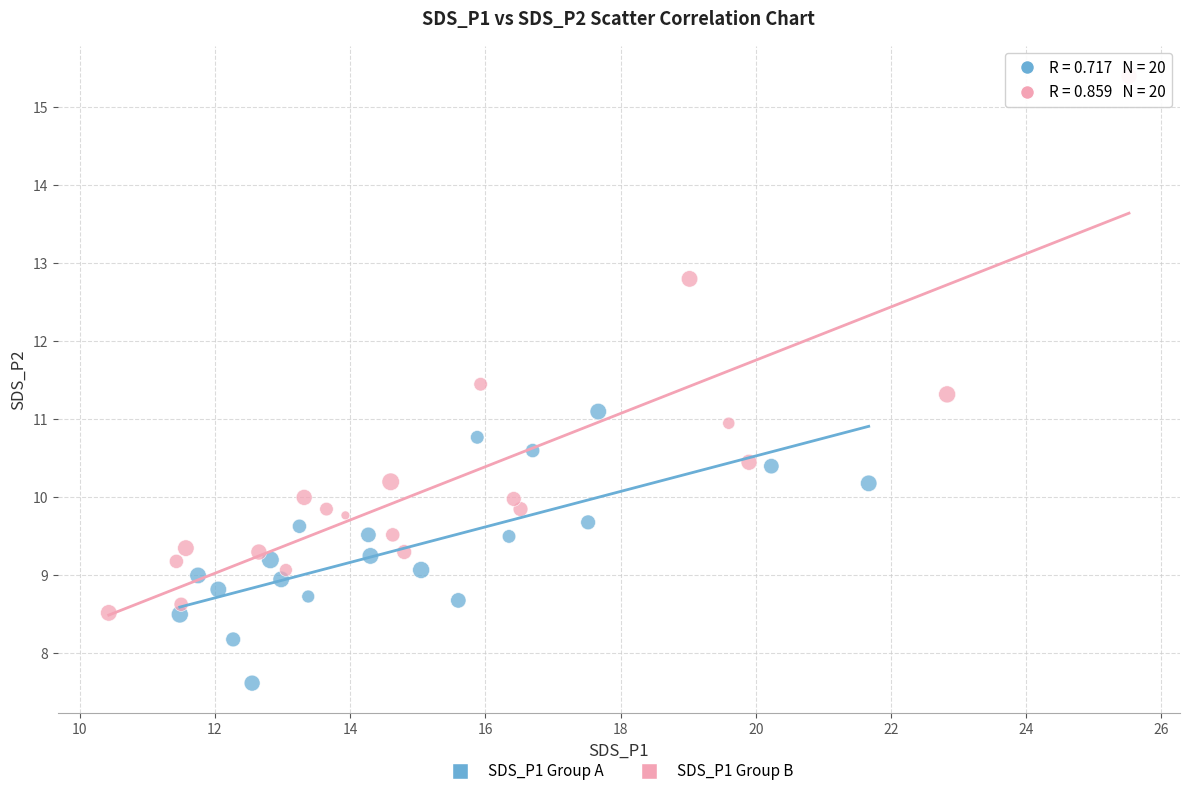

Which series contains the highest Y value?

SDS_P1 Group B